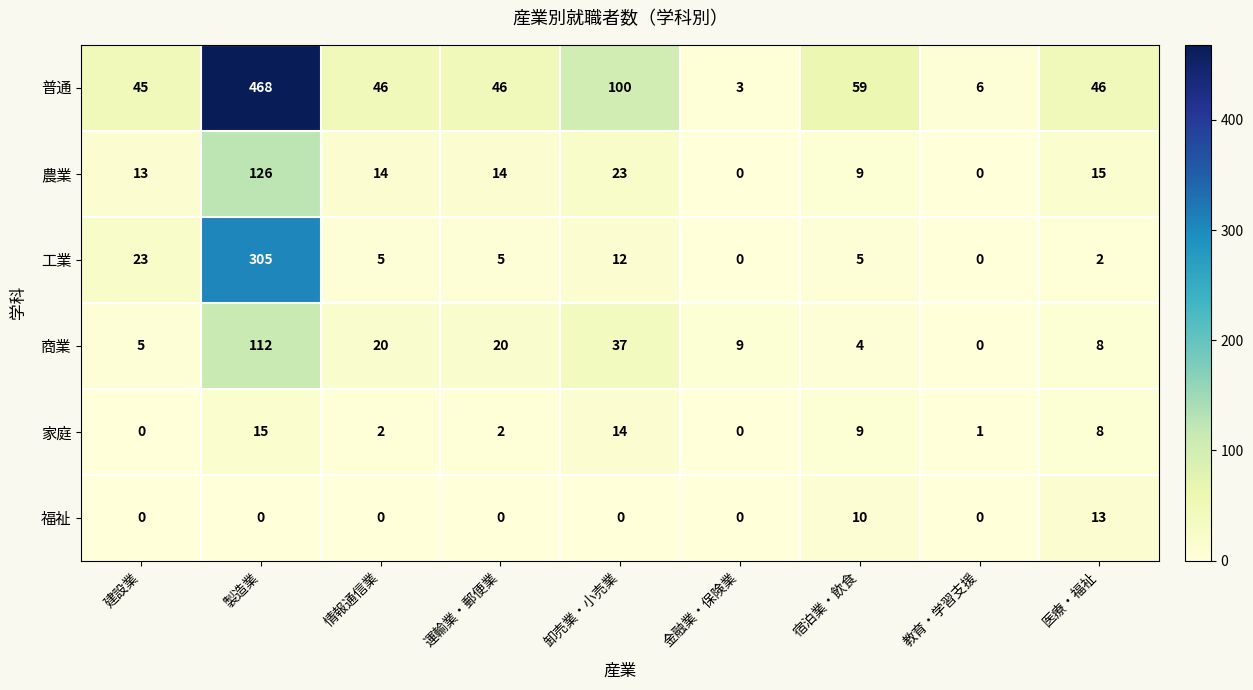

Which category has the highest value across all series?

製造業